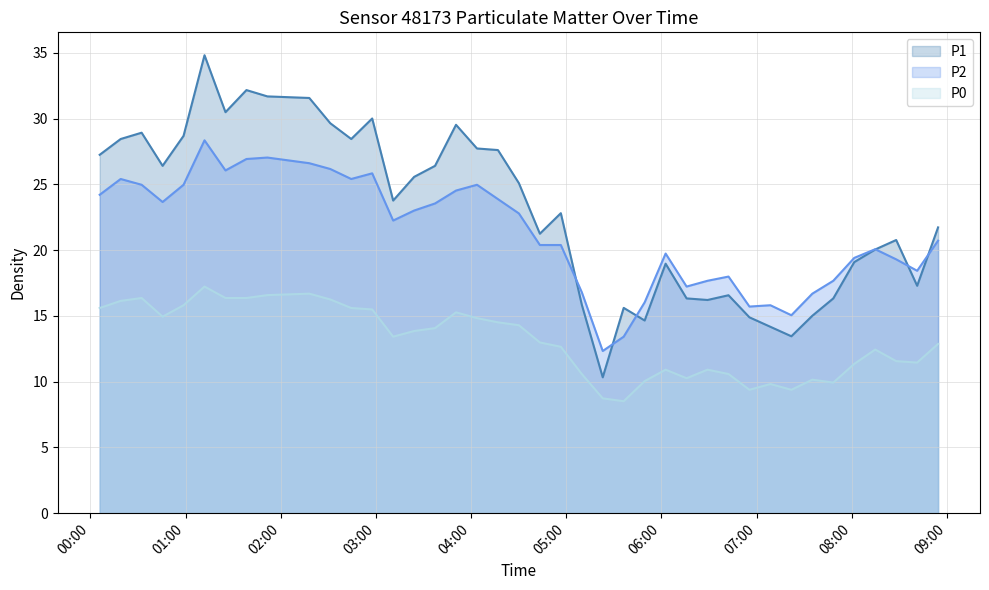

Which series has the widest spread of values?

P1